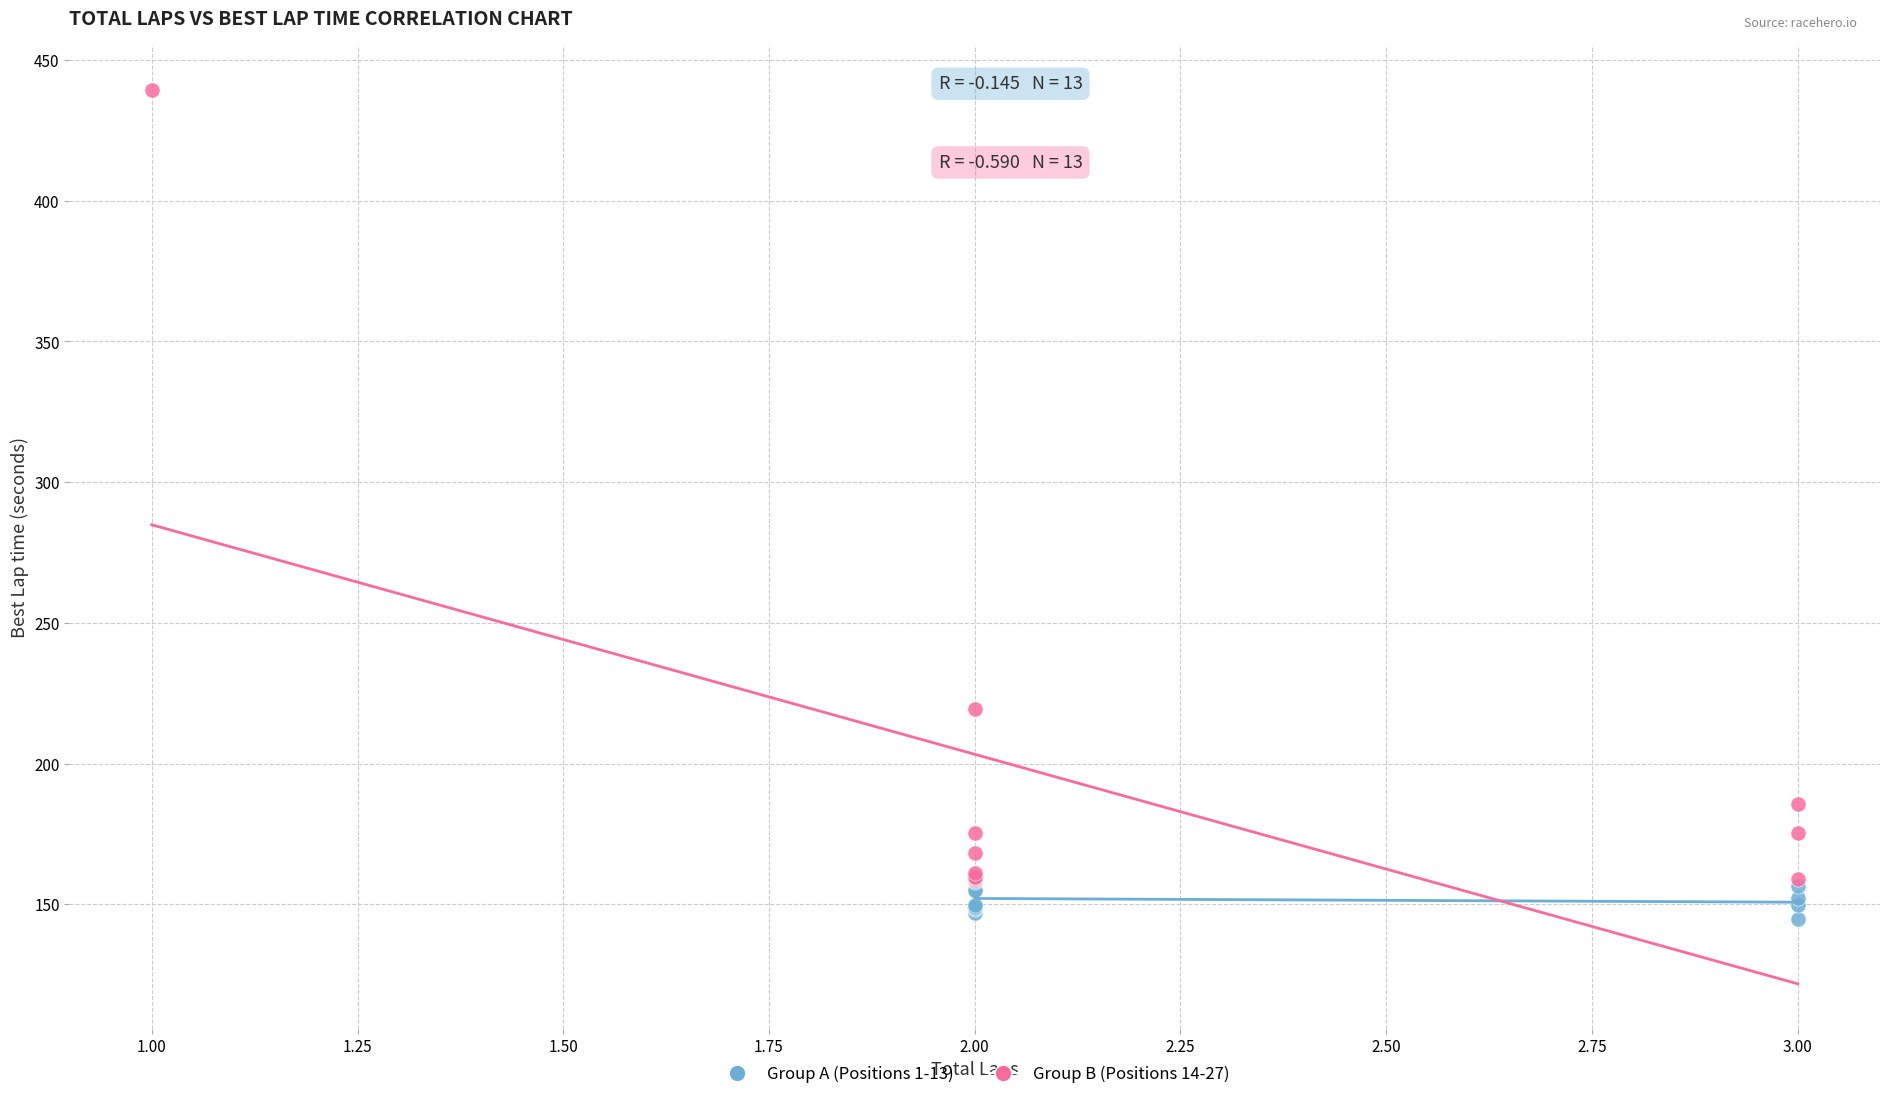

Which series reaches the maximum Y coordinate?

Group B (Positions 14-27)